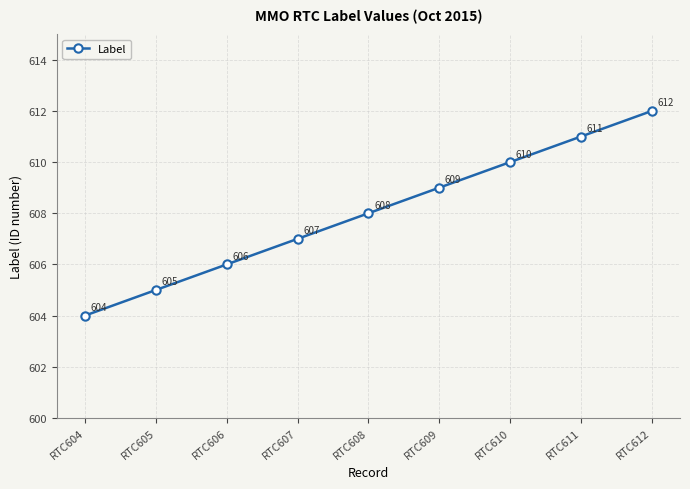

Reading left to right, what are all the values shown in this chart?

RTC604=604	RTC605=605	RTC606=606	RTC607=607	RTC608=608	RTC609=609	RTC610=610	RTC611=611	RTC612=612